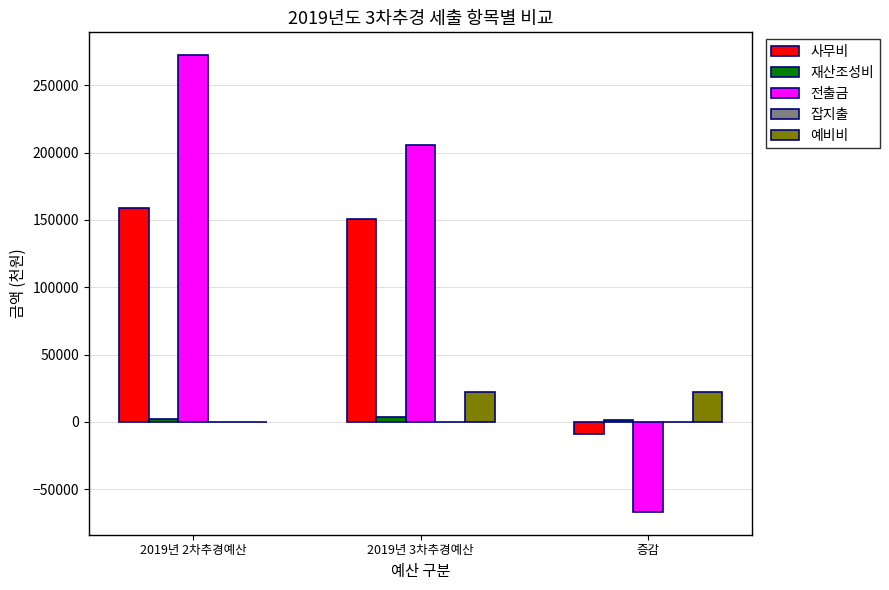

What is the approximate value of 사무비 at 증감, to the nearest 100?

-8600